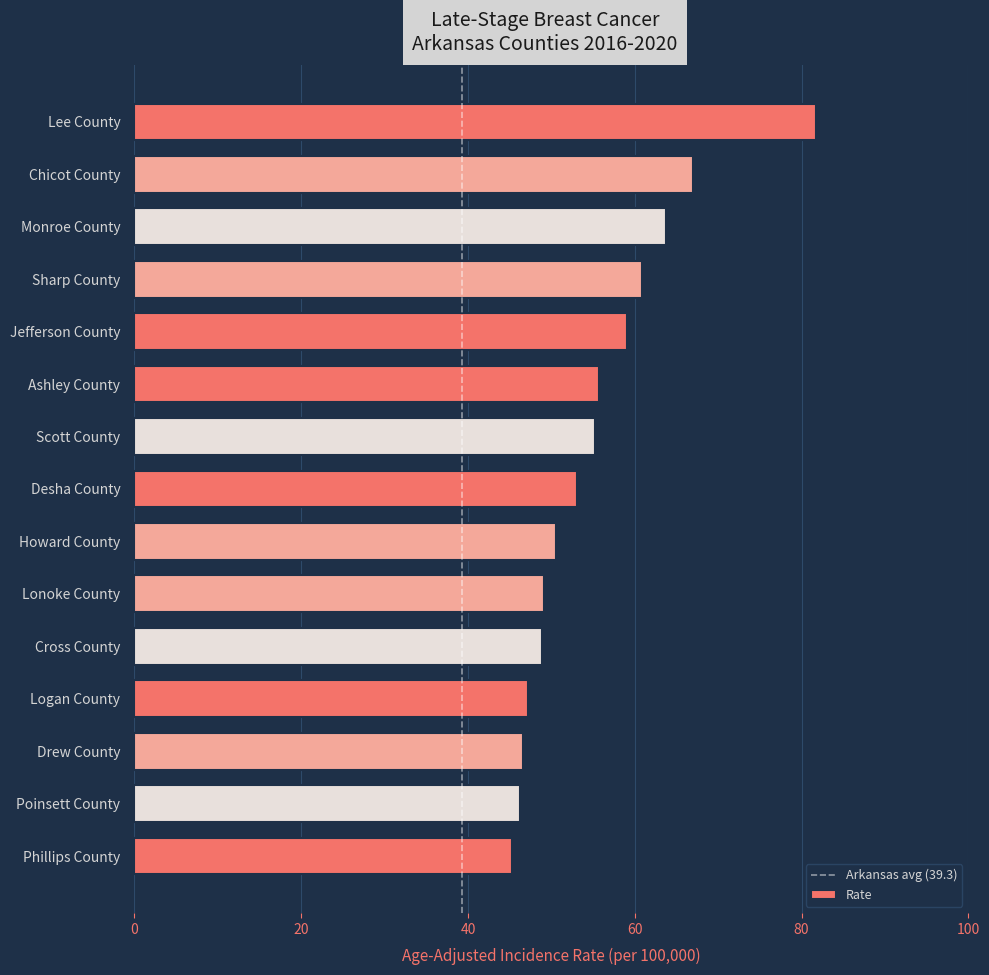

The chart shows a value of 46.2 at Poinsett County. True or false?

True